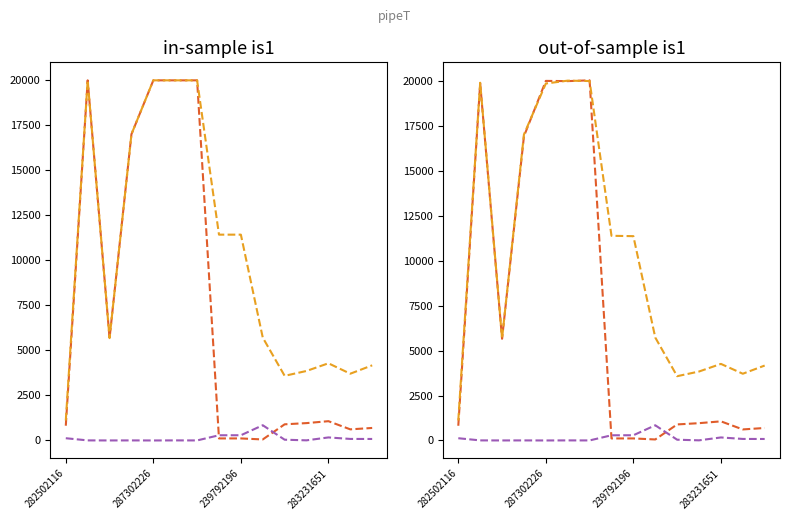

What is the difference between the Ціна values at 11 and 10?

70.2